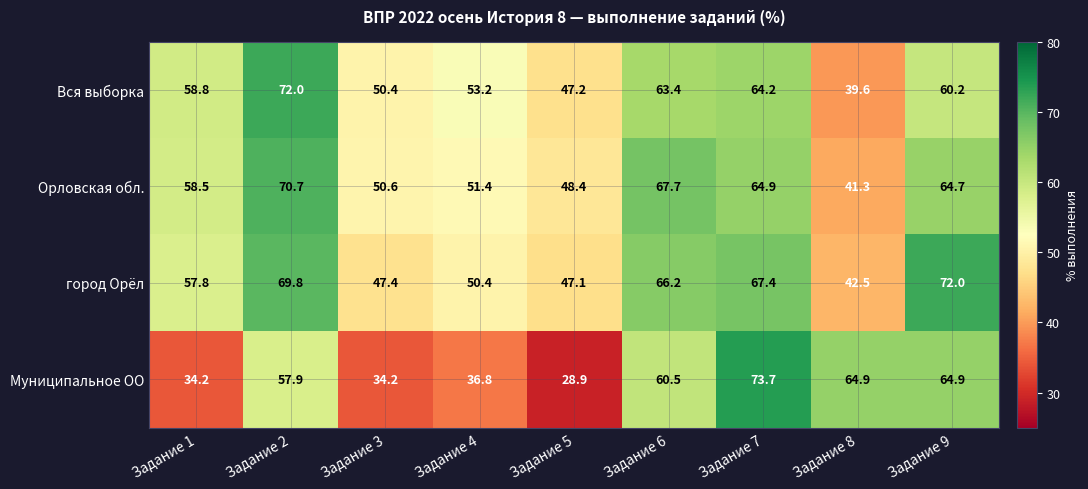

Which series changed the most between Задание 4 and Задание 5?

Муниципальное ОО